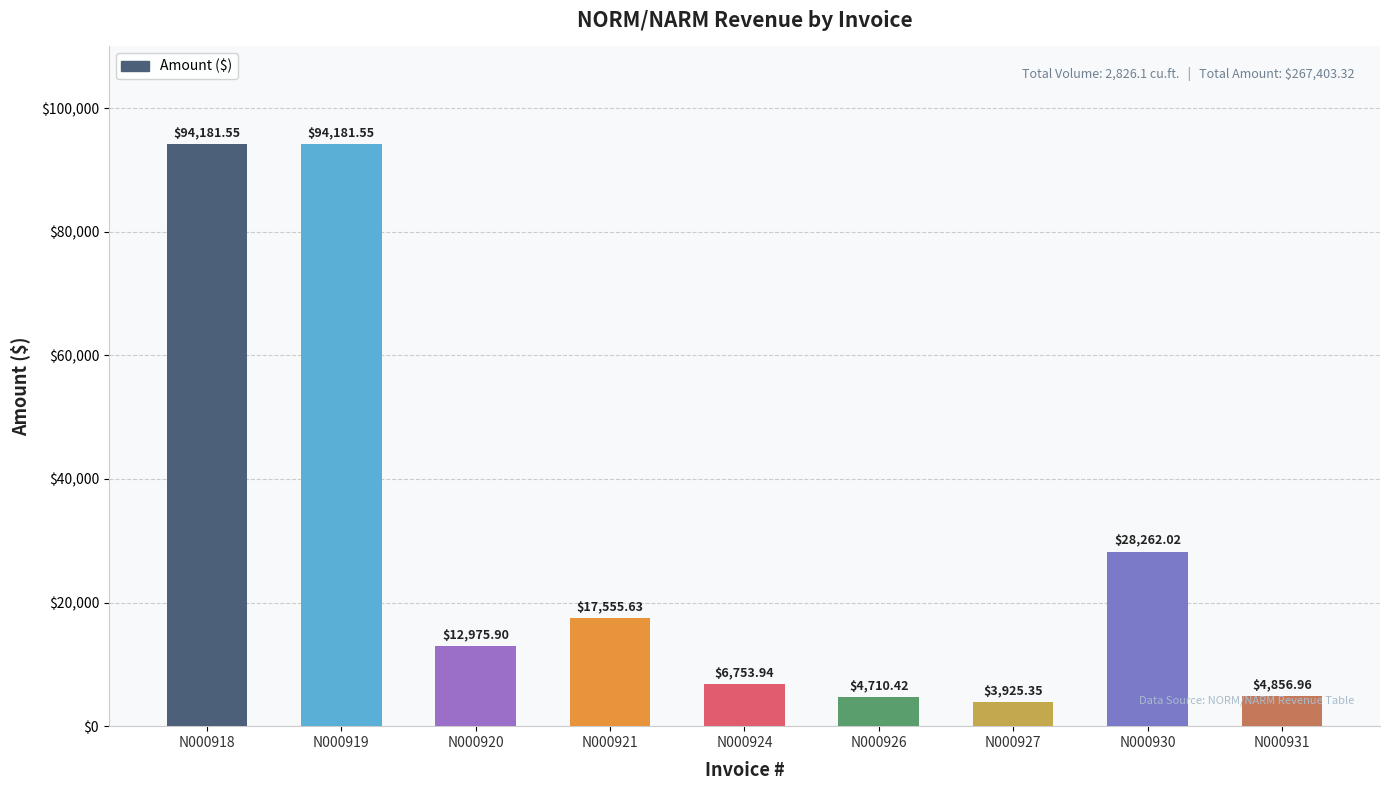

How many data points are less than 12975?

4